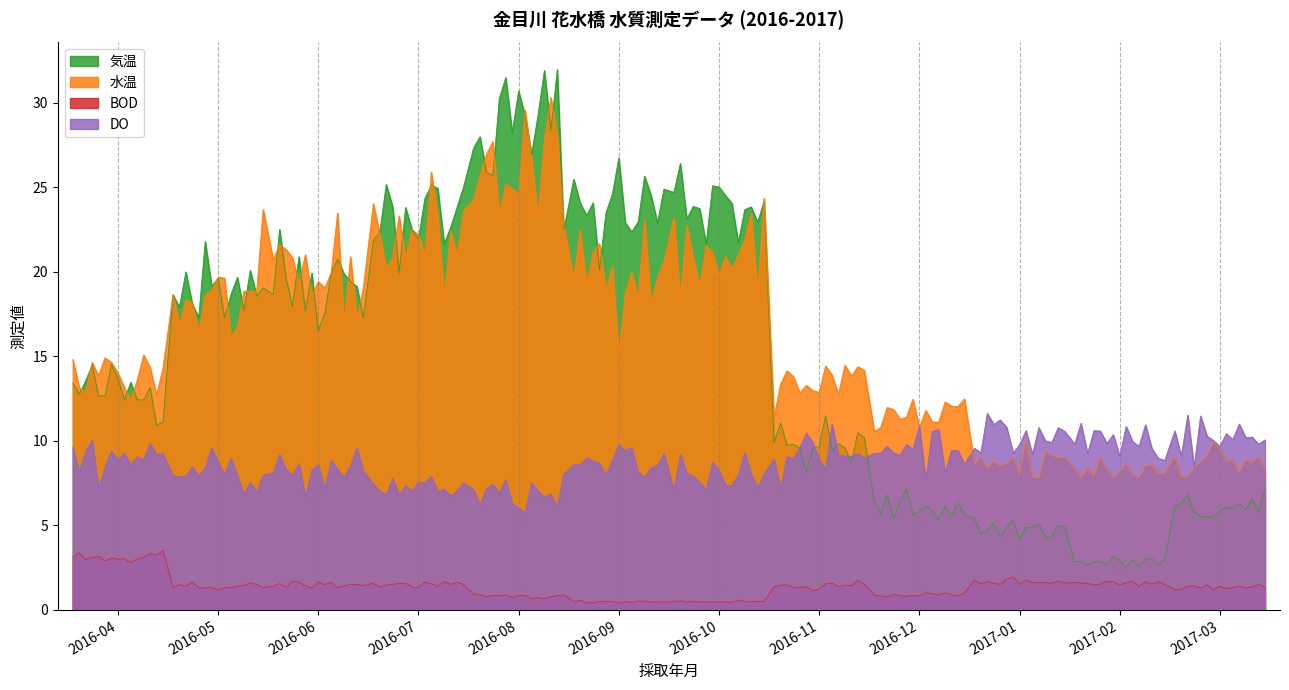

Which series has the largest range (max minus min)?

気温